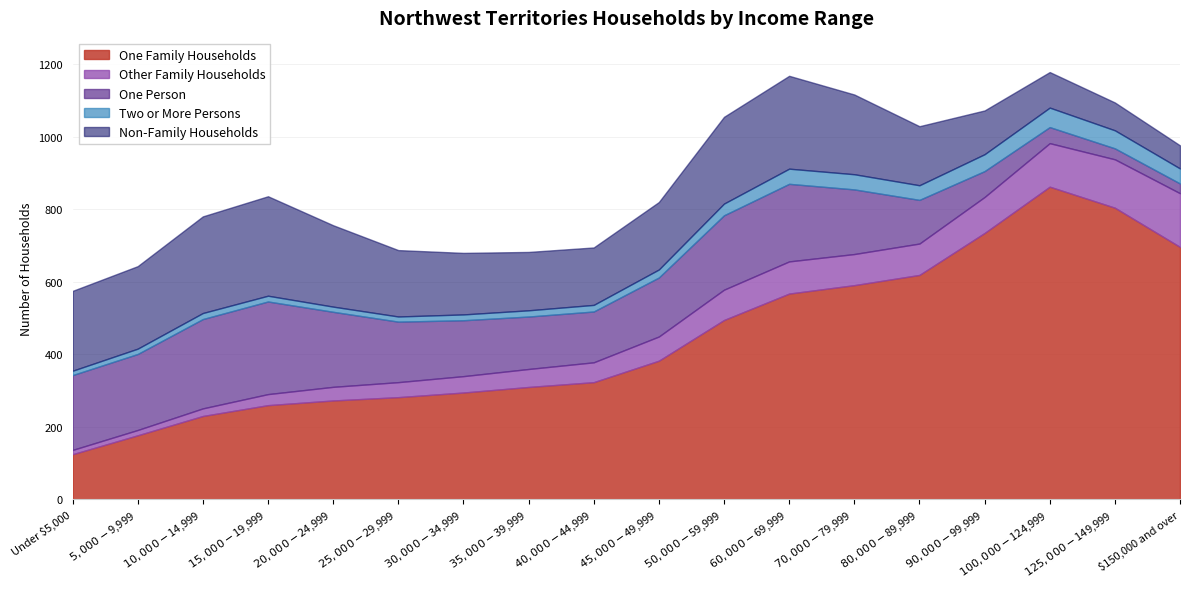

What is the lowest value of the One Family Households series?

124.3